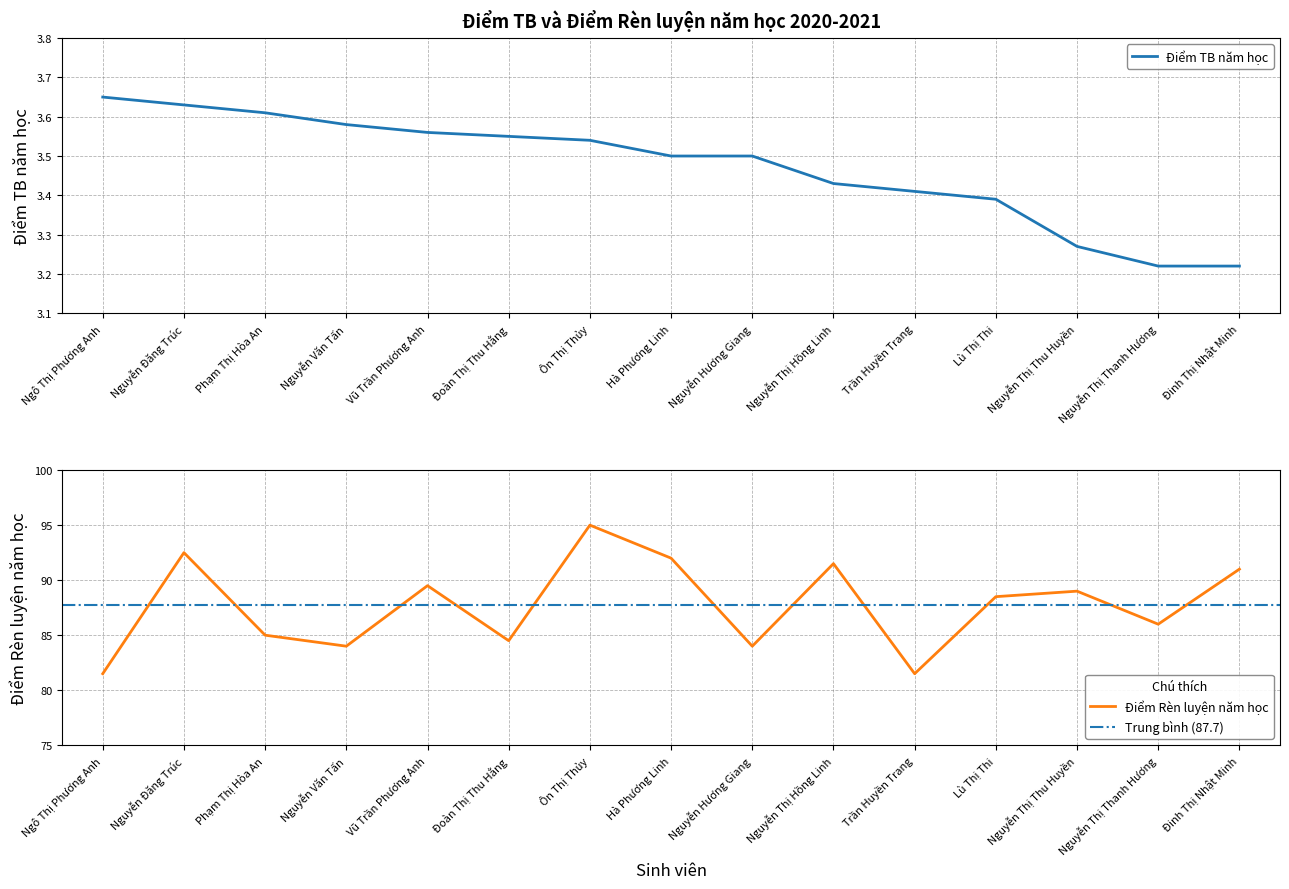

List the labels in order of Điểm TB năm học value, smallest first.

Nguyễn Thị Thanh Hương, Đinh Thị Nhật Minh, Nguyễn Thị Thu Huyền, Lù Thị Thi, Trần Huyền Trang, Nguyễn Thị Hồng Linh, Hà Phương Linh, Nguyễn Hương Giang, Ôn Thị Thủy, Đoàn Thị Thu Hằng, Vũ Trần Phương Anh, Nguyễn Văn Tấn, Phạm Thị Hòa An, Nguyễn Đăng Trúc, Ngô Thị Phương Anh